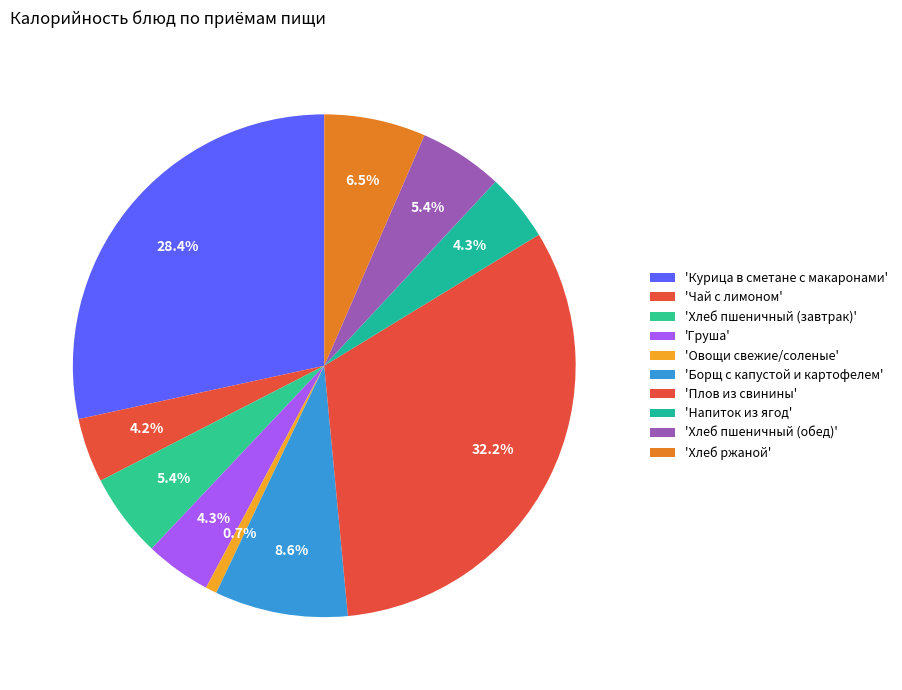

To the nearest percent, what is the average slice percentage?

10%